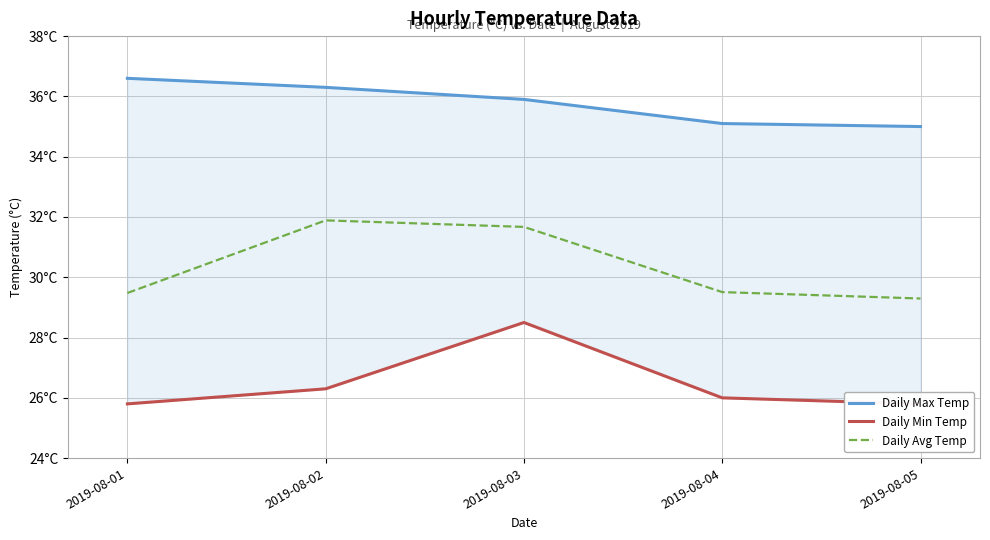

What is the average value of the Daily Max Temp series?

35.8